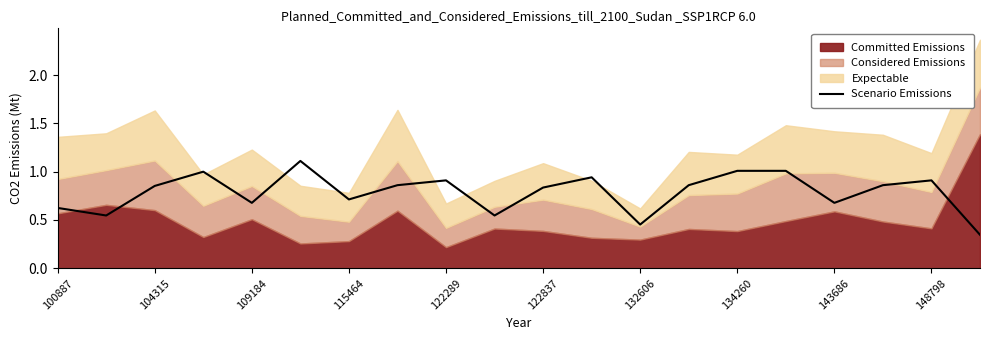

Reading left to right, what are all the values shown in this chart?

0.6	0.5	0.9	1.0	0.7	1.1	0.7	0.9	0.9	0.5	0.8	0.9	0.5	0.9	1.0	1.0	0.7	0.9	0.9	0.3